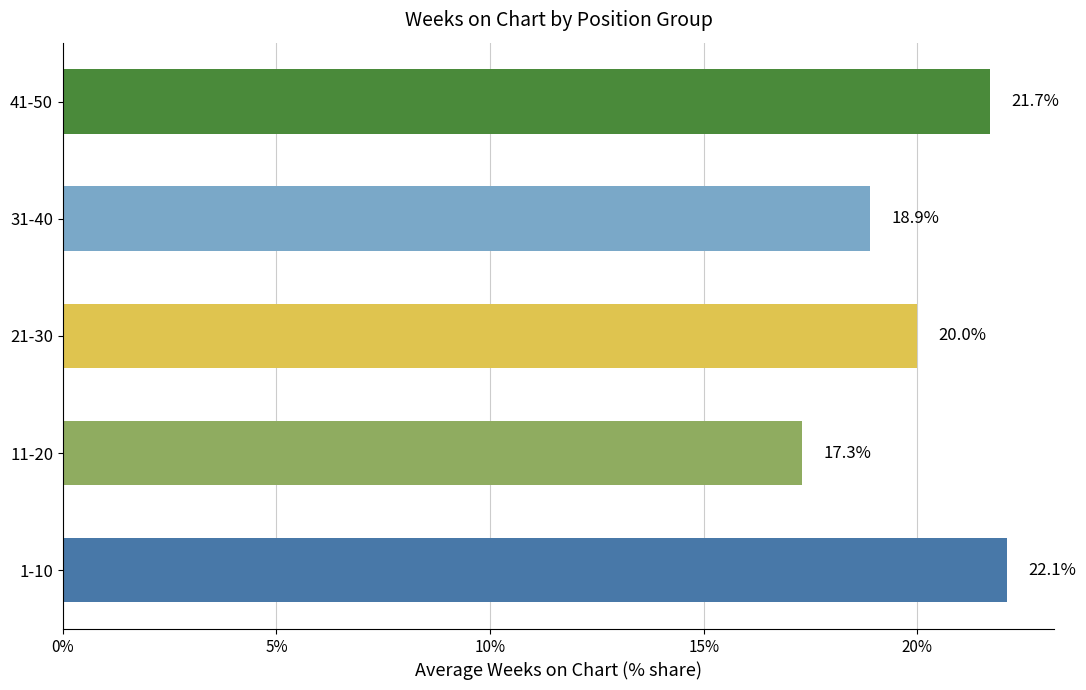

Are the bars grouped side by side (vs. stacked)?

No